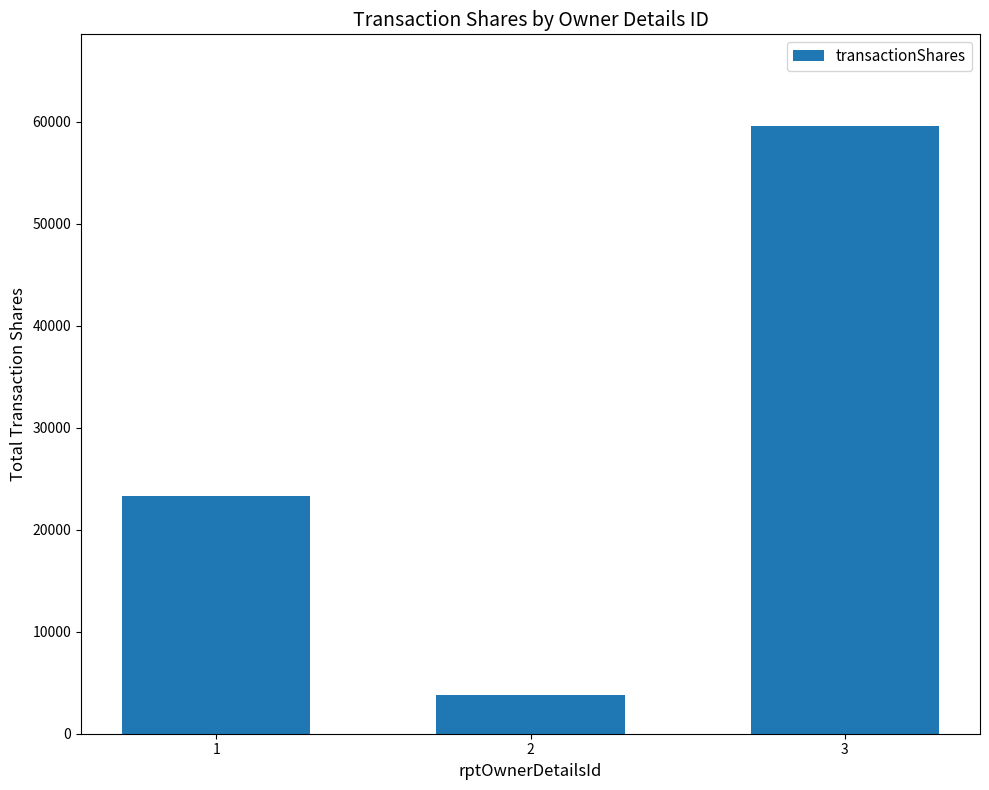

The chart shows a value of 59621 at 3. True or false?

True